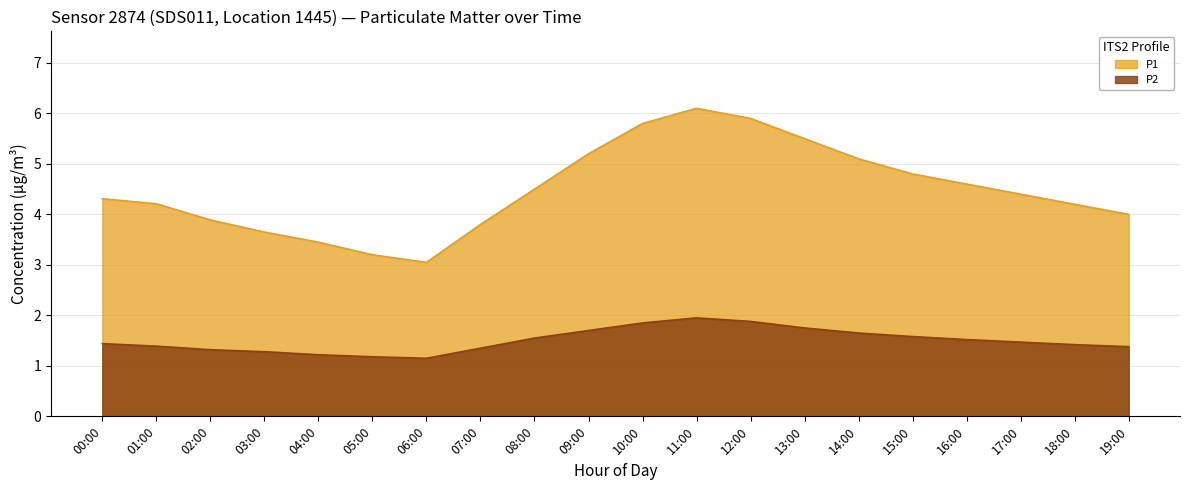

Where is the first local maximum for P2?

11:00